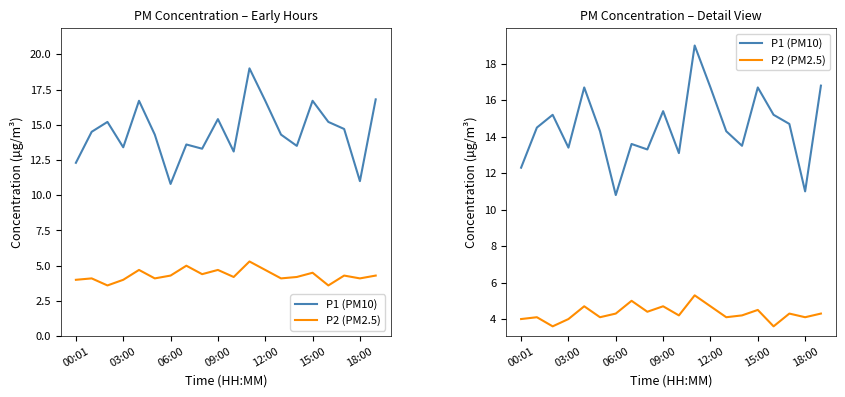

At which label does P2 (PM2.5) reach its peak?

11